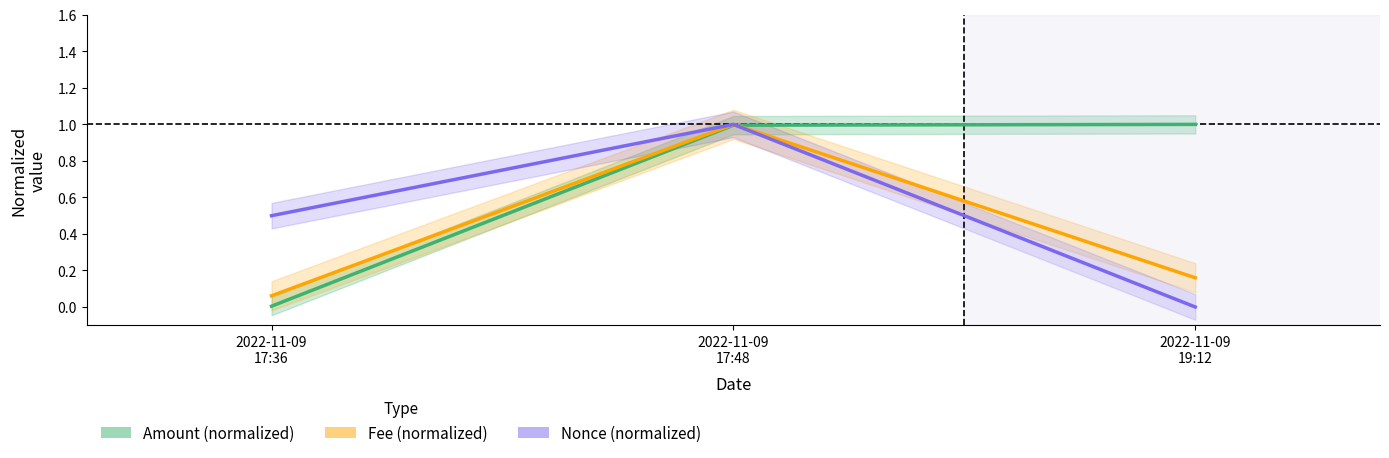

Rank the series by their average value, from lowest to highest.

Fee (normalized), Nonce (normalized), Amount (normalized)